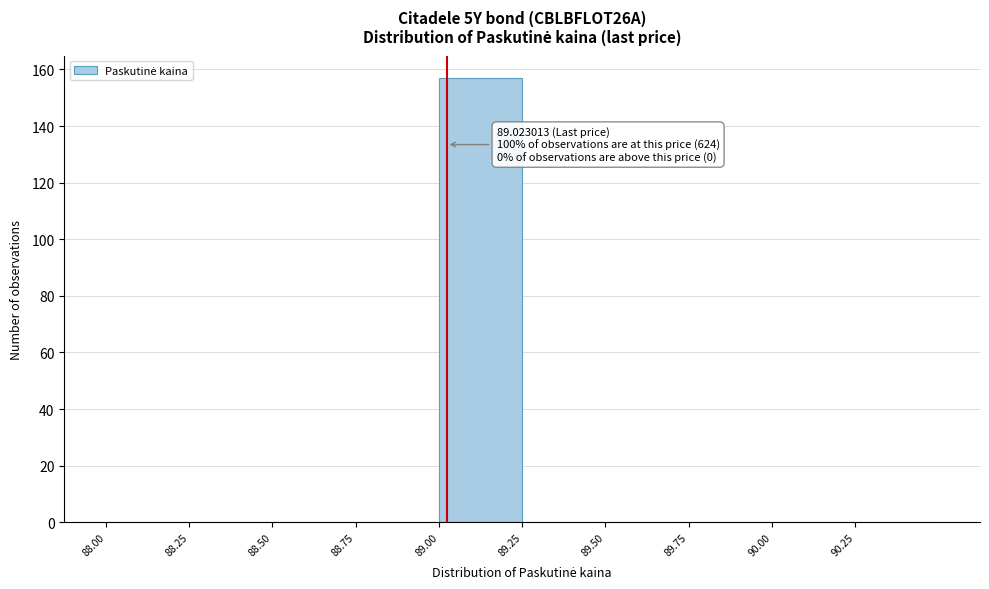

Which range on the x-axis has the tallest bar?

89.00 to 89.25